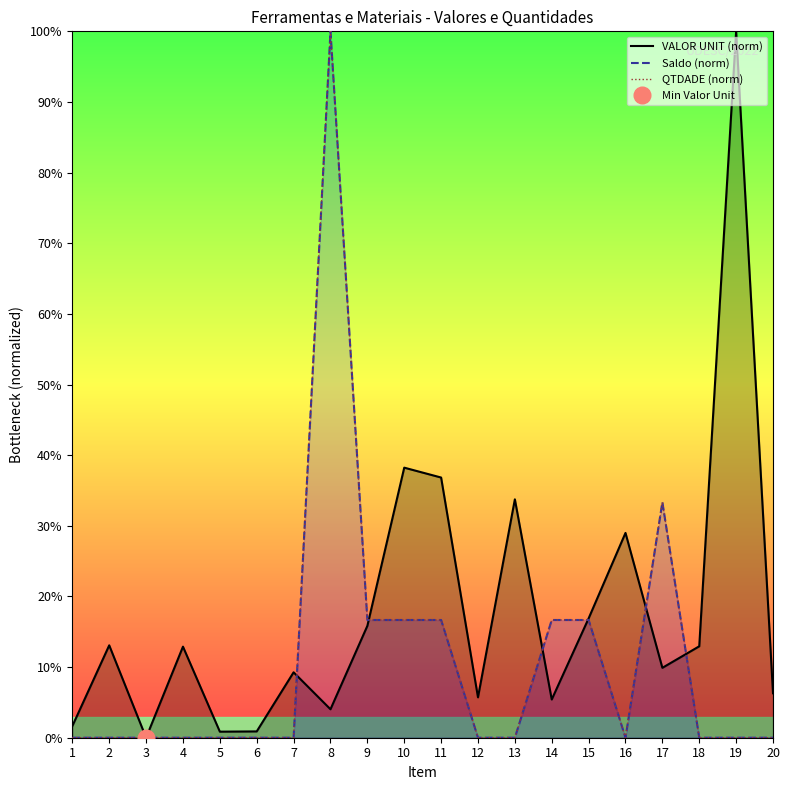

At how many categories does at least one series exceed 56?

2